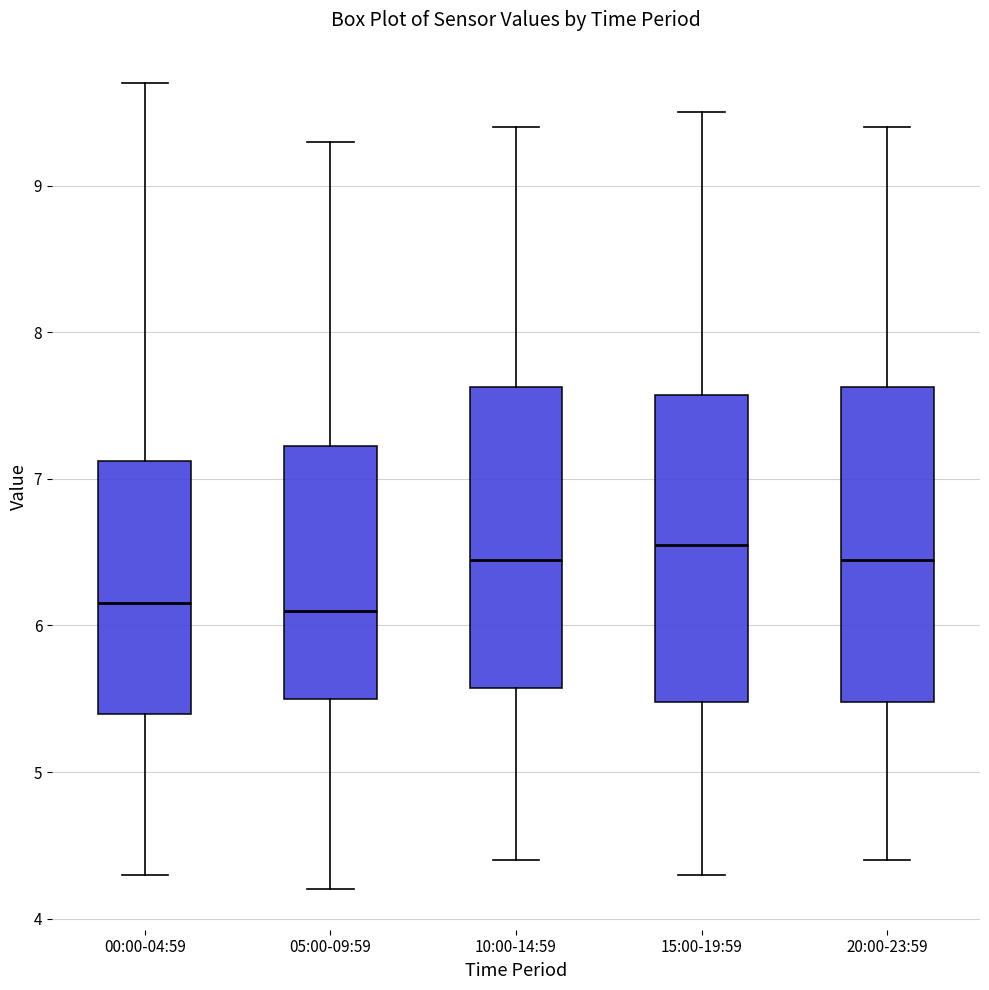

Reading left to right, transcribe this box plot: for each box, give where its median line is, the range the box spans, and where its two whiskers end, as read against the y-axis. The values are not printed on the chart, so give them approximately, as read against the axis.

00:00-04:59: median 6.2, box 5.4 to 7.1, whiskers 4.3 to 9.7
05:00-09:59: median 6.1, box 5.5 to 7.2, whiskers 4.2 to 9.3
10:00-14:59: median 6.5, box 5.6 to 7.6, whiskers 4.4 to 9.4
15:00-19:59: median 6.6, box 5.5 to 7.6, whiskers 4.3 to 9.5
20:00-23:59: median 6.5, box 5.5 to 7.6, whiskers 4.4 to 9.4